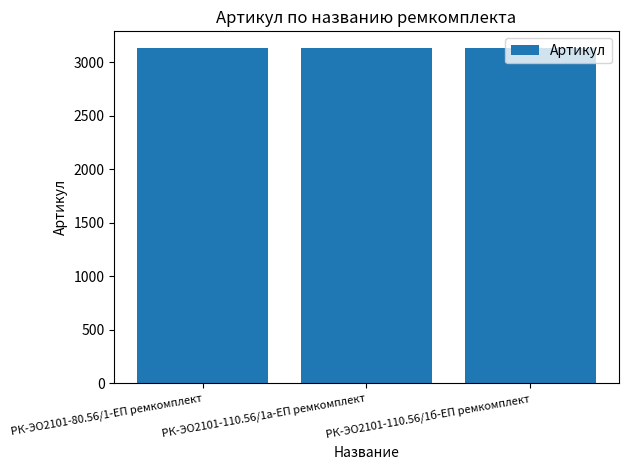

The value at РК-ЭО2101-110.56/1а-ЕП ремкомплект is 1704. True or false?

False